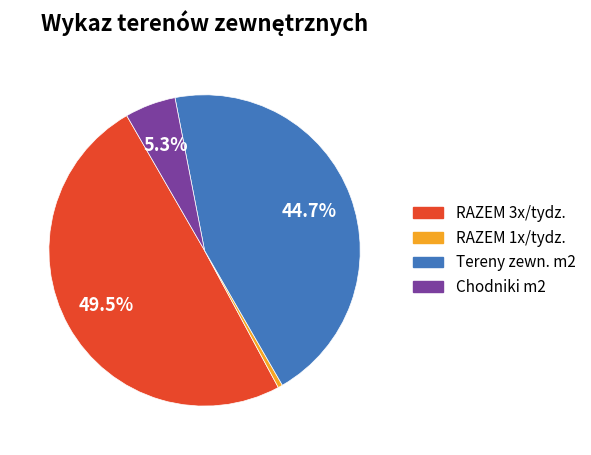

Is there any slice that represents more than half of the pie?

No